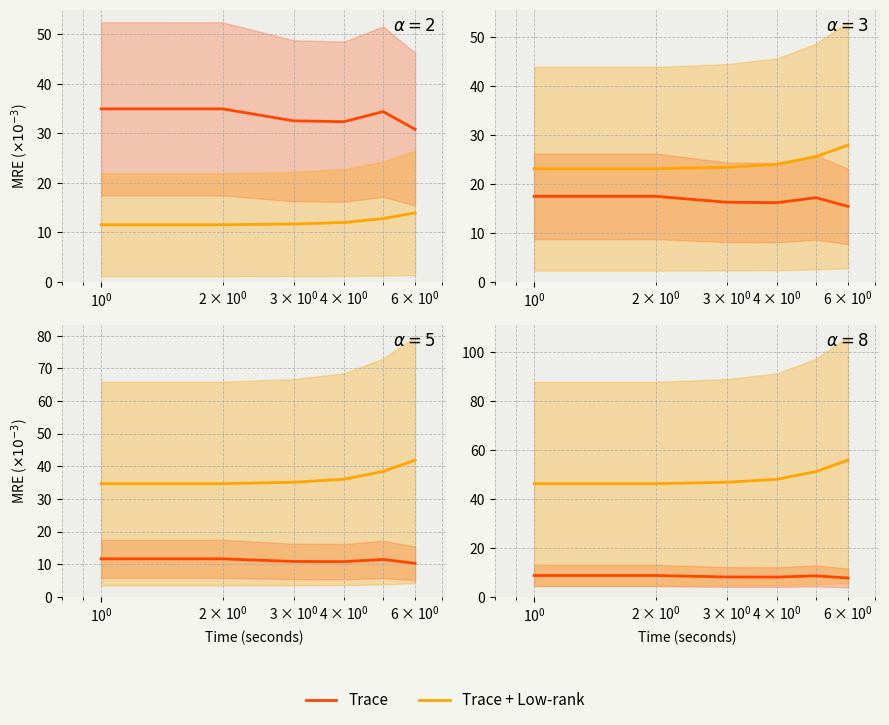

True or false: Trace + Low-rank has more than 0 points higher than both neighbors.

False